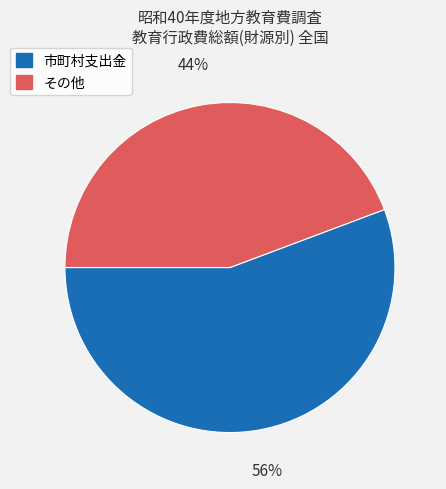

Is there any slice that represents more than half of the pie?

Yes